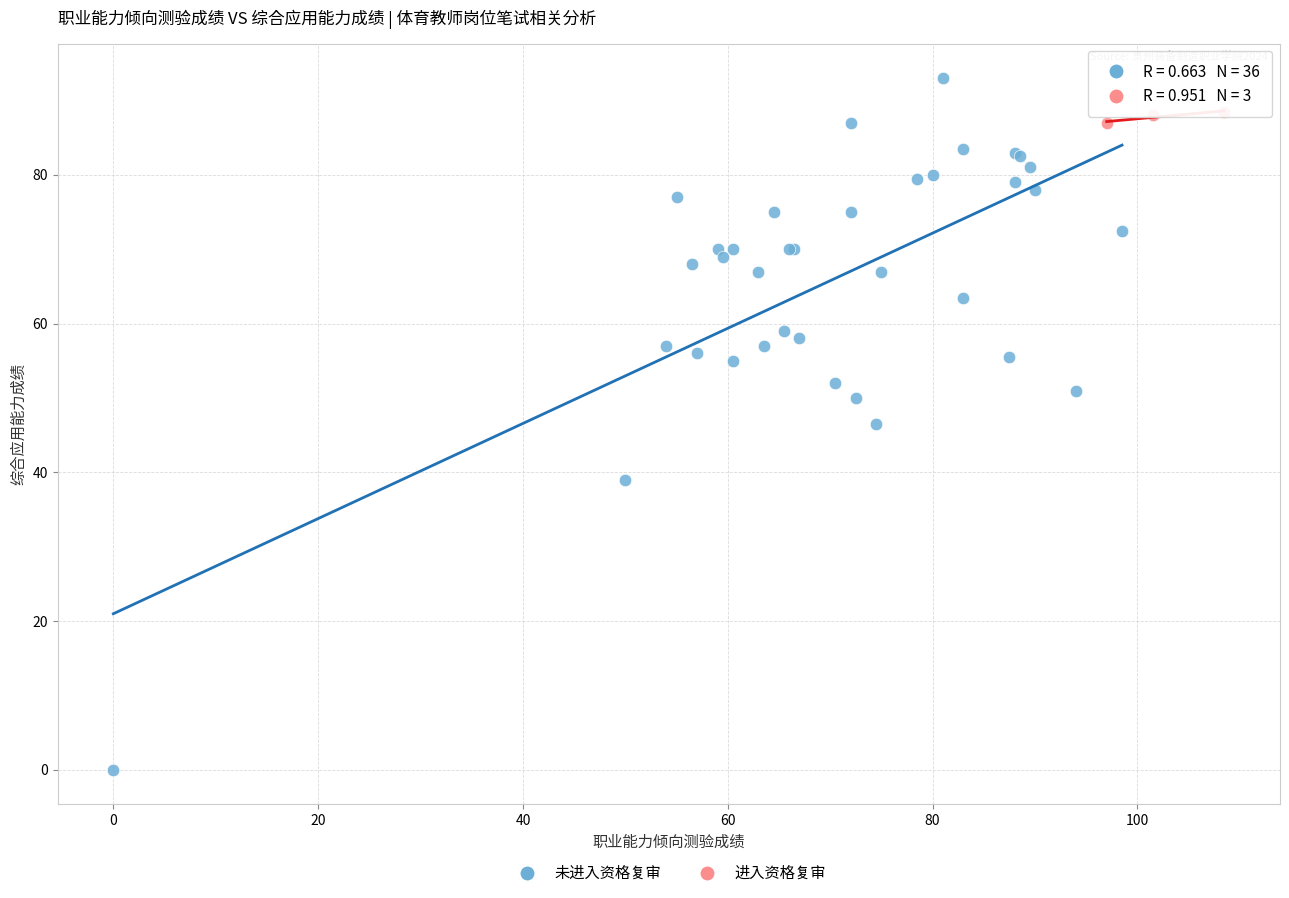

Which series reaches the maximum Y coordinate?

未进入资格复审